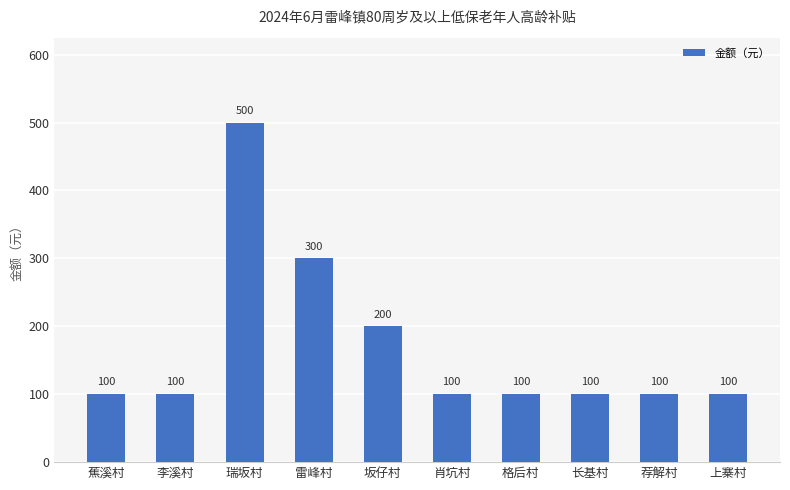

Are the bars grouped side by side (vs. stacked)?

No